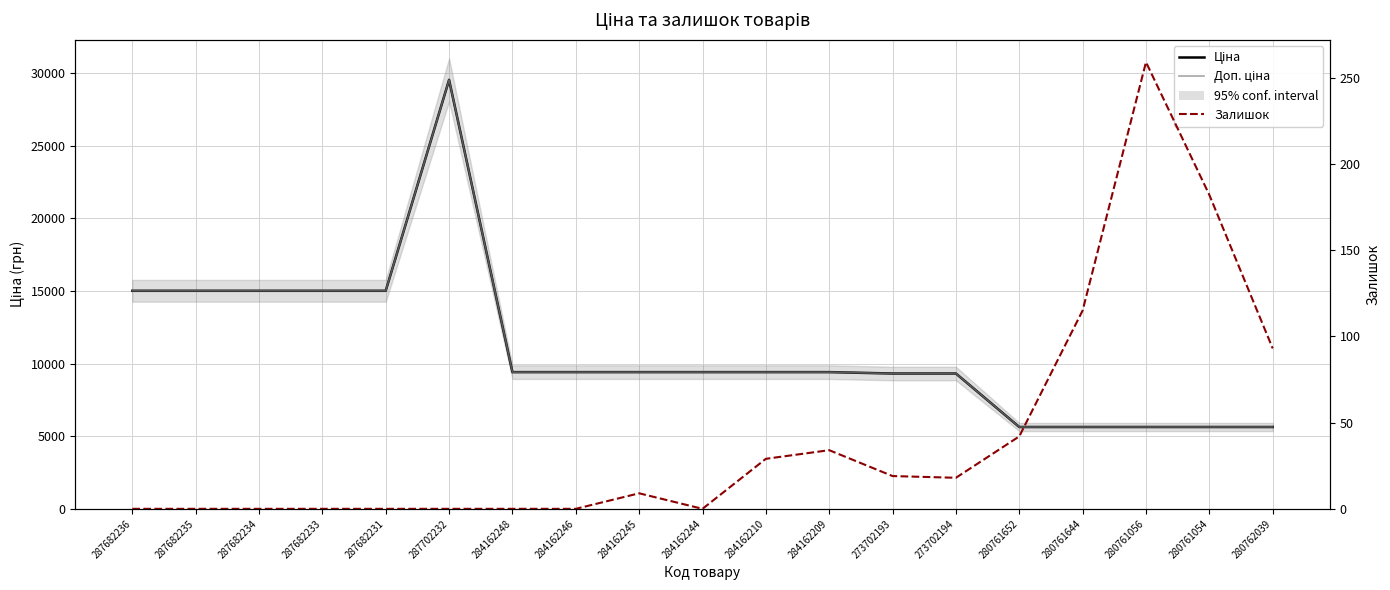

True or false: Доп. ціна has more than 2 interior local peaks.

False